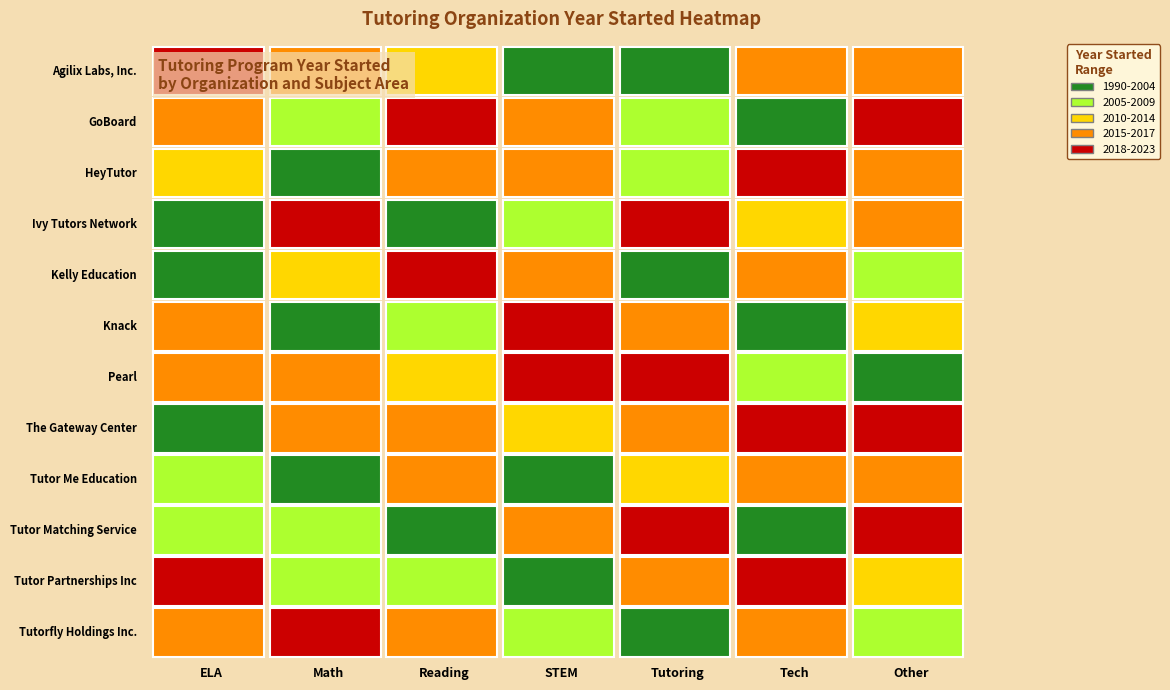

At which label does Kelly Education first exceed 2013?

2